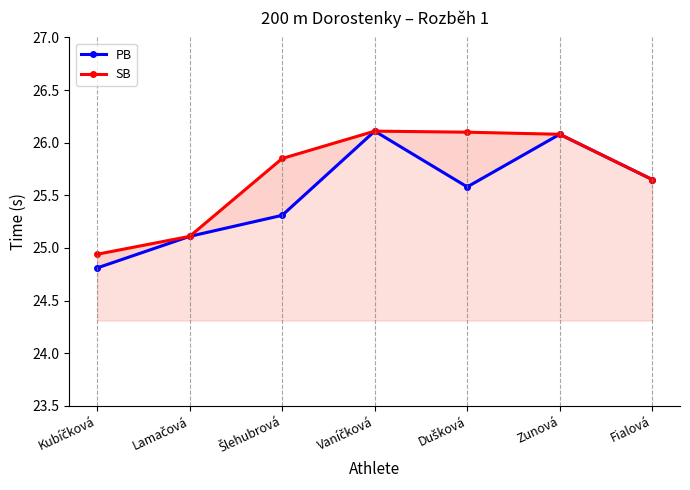

What is the difference between the maximum and second lowest values in the SB series?

1.0